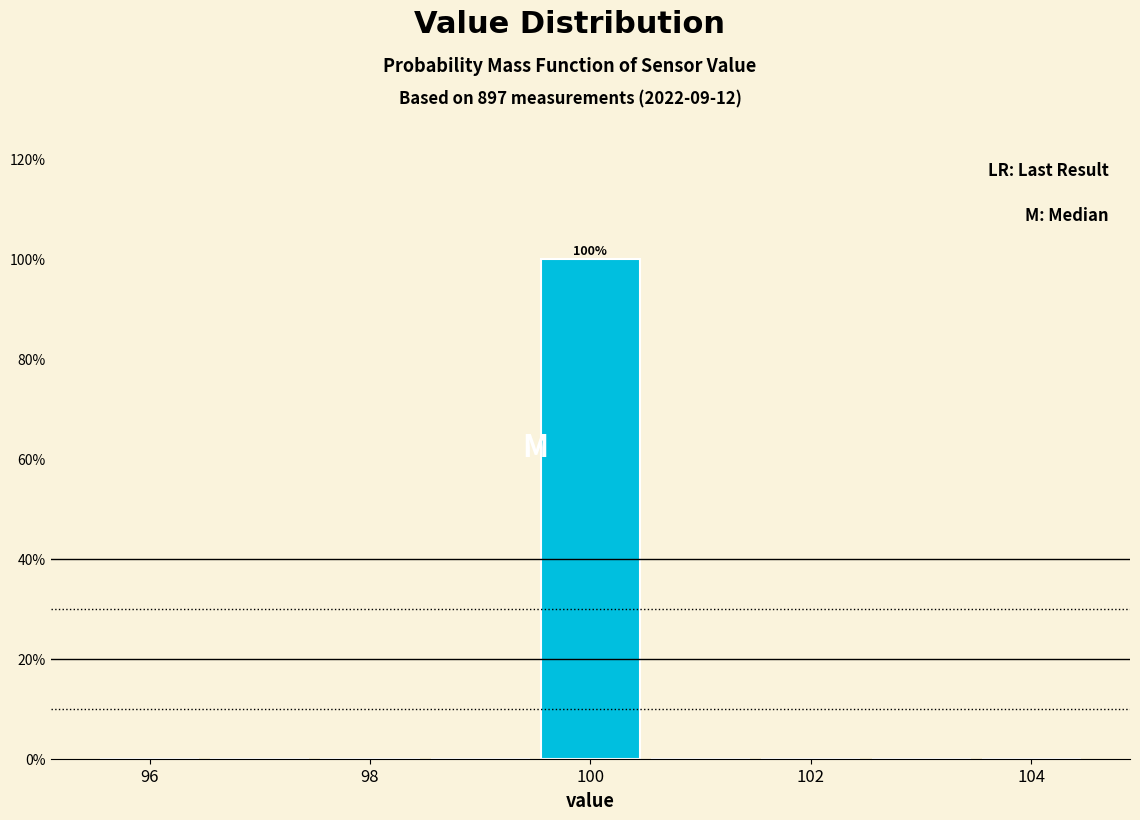

Which range on the x-axis has the tallest bar?

99.5 to 100.5